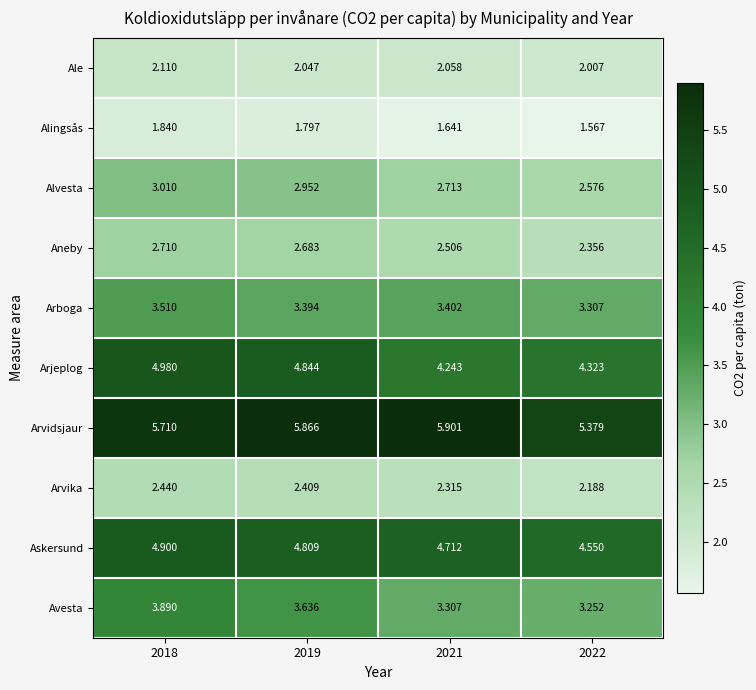

Is the value of Arvidsjaur at 2021 greater than the value of Askersund at 2018?

Yes